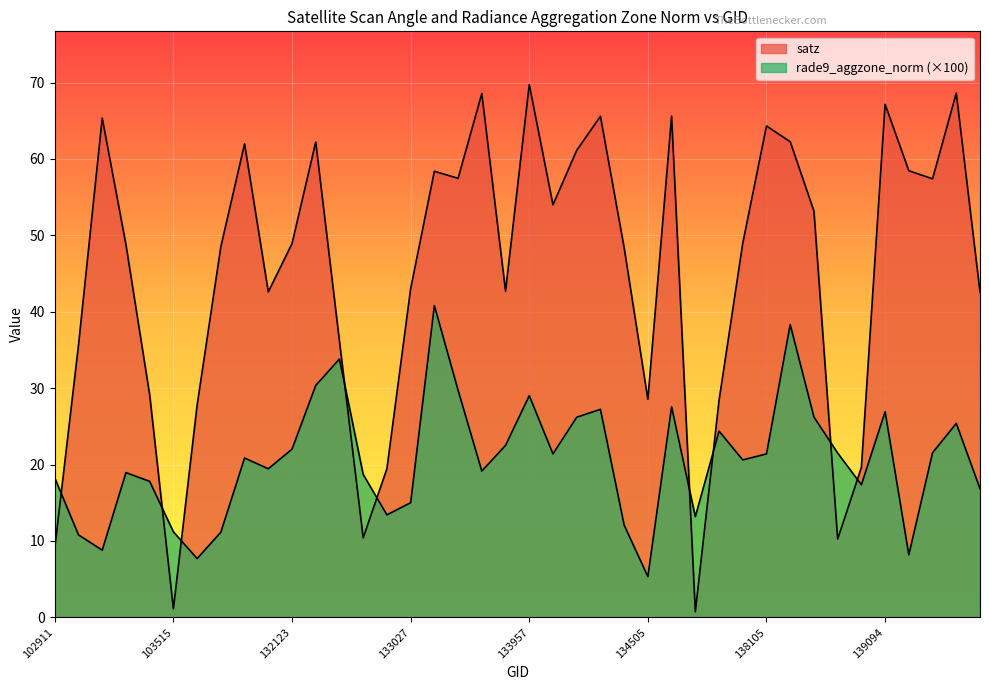

At how many categories does at least one series exceed 51?

18